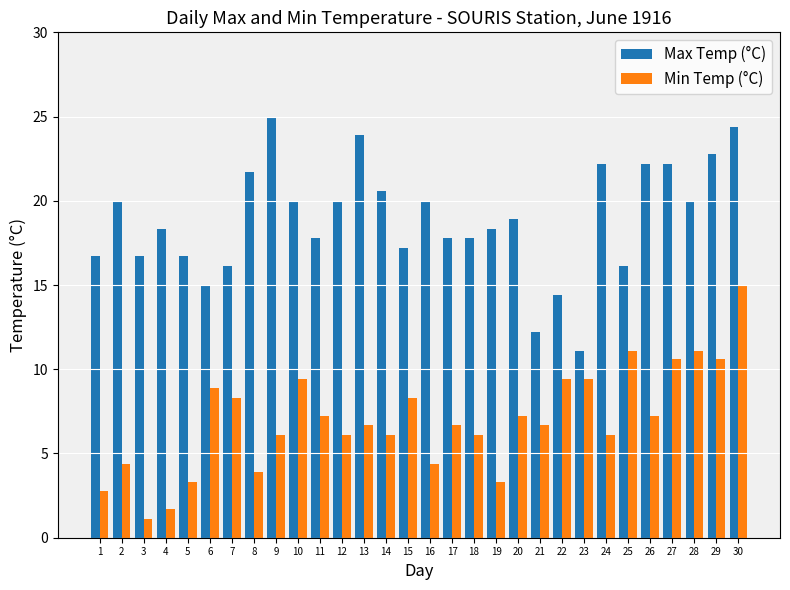

At which category is the sum across all series the highest?

30